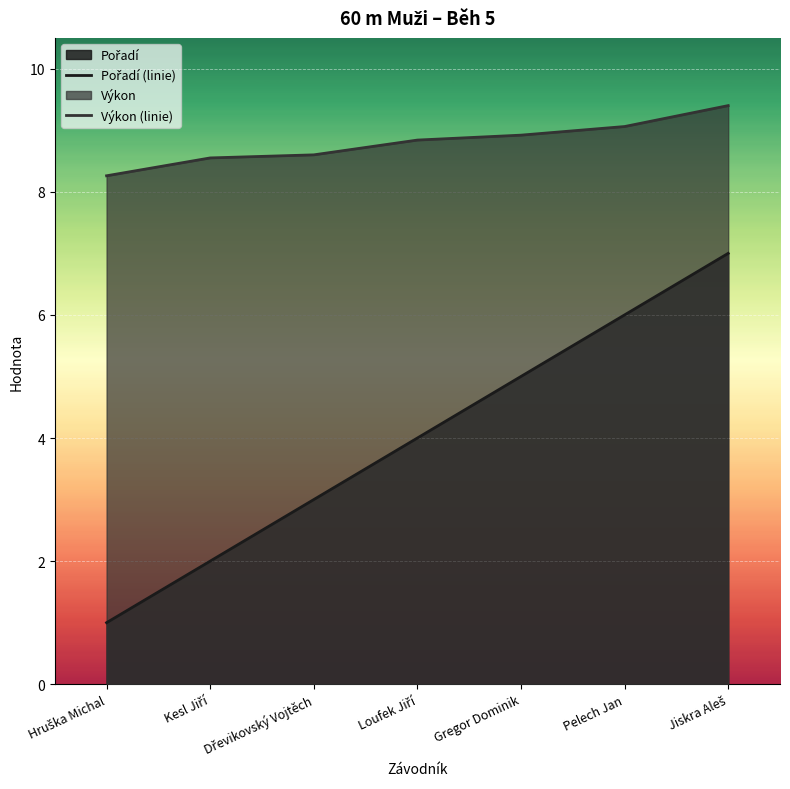

Which series changed the most between Loufek Jiří and Gregor Dominik?

Pořadí (linie)